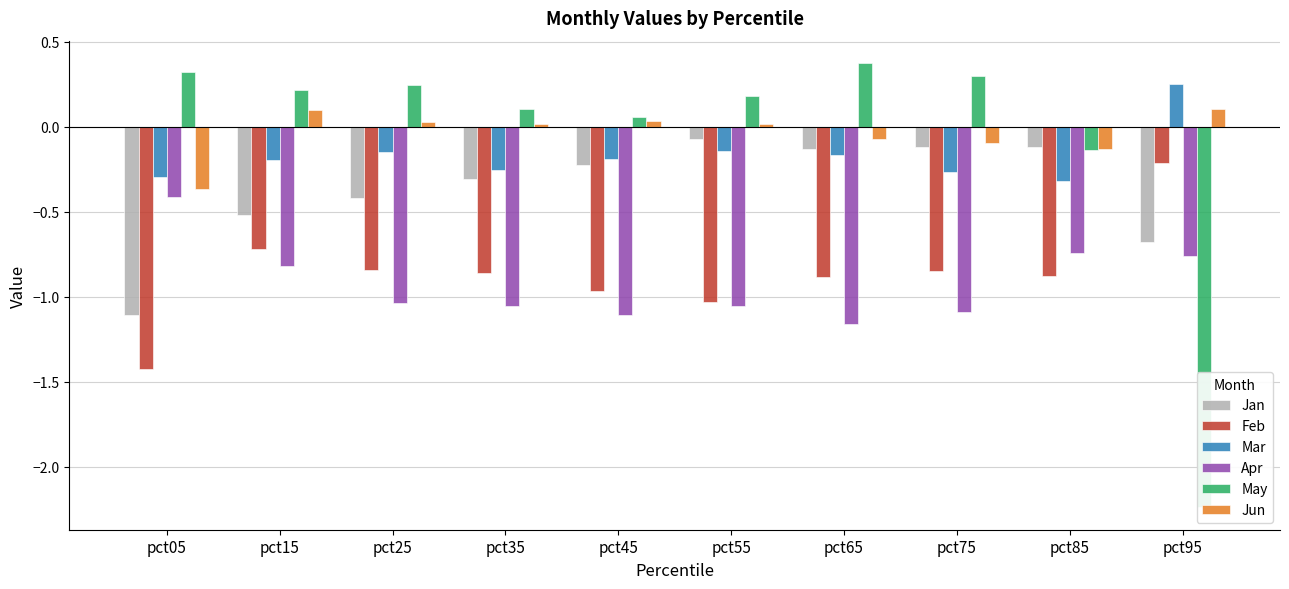

Which series has the largest total across all categories?

Jun